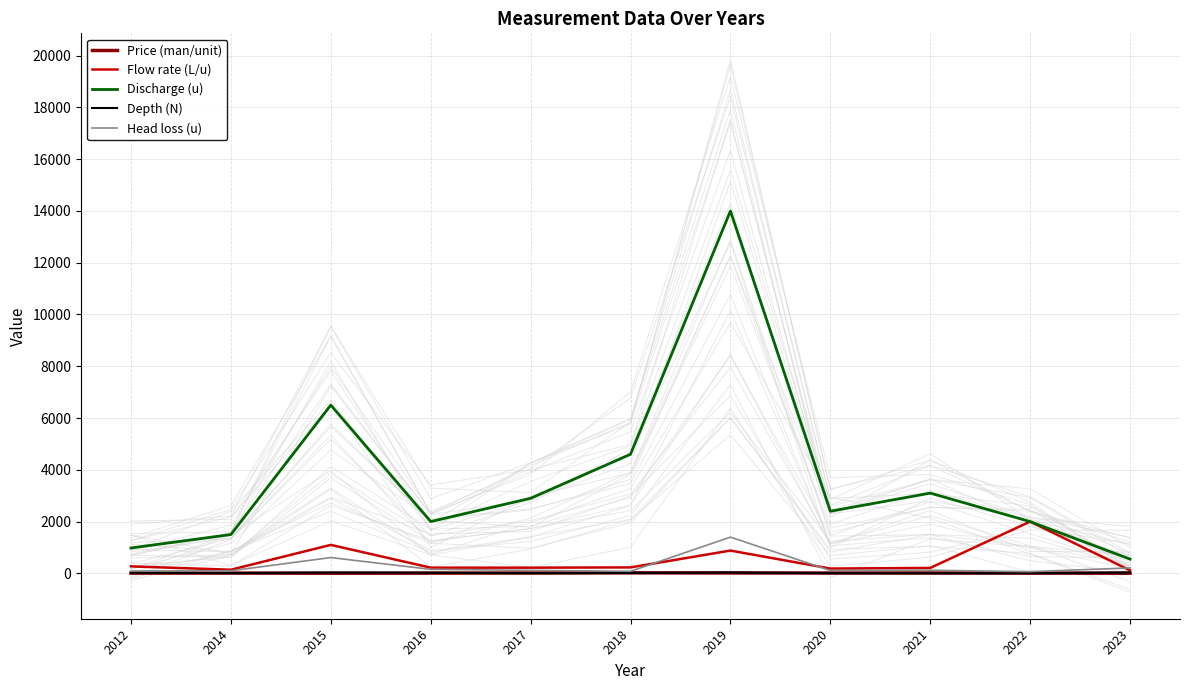

At which category does Depth (N) reach its first local valley?

2014